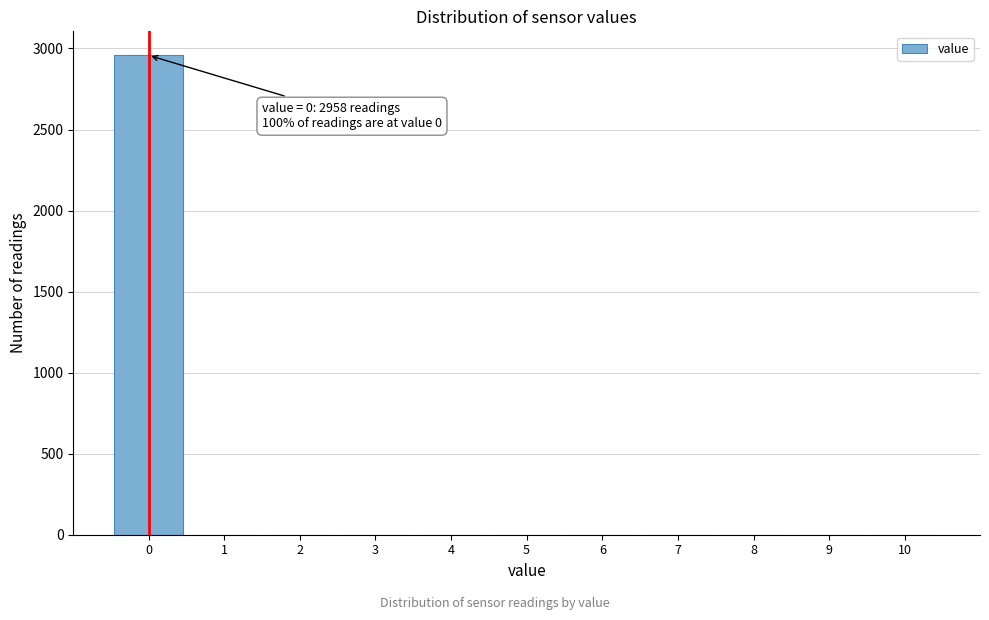

Over which range of the x-axis is the bar tallest?

-0.5 to 0.5